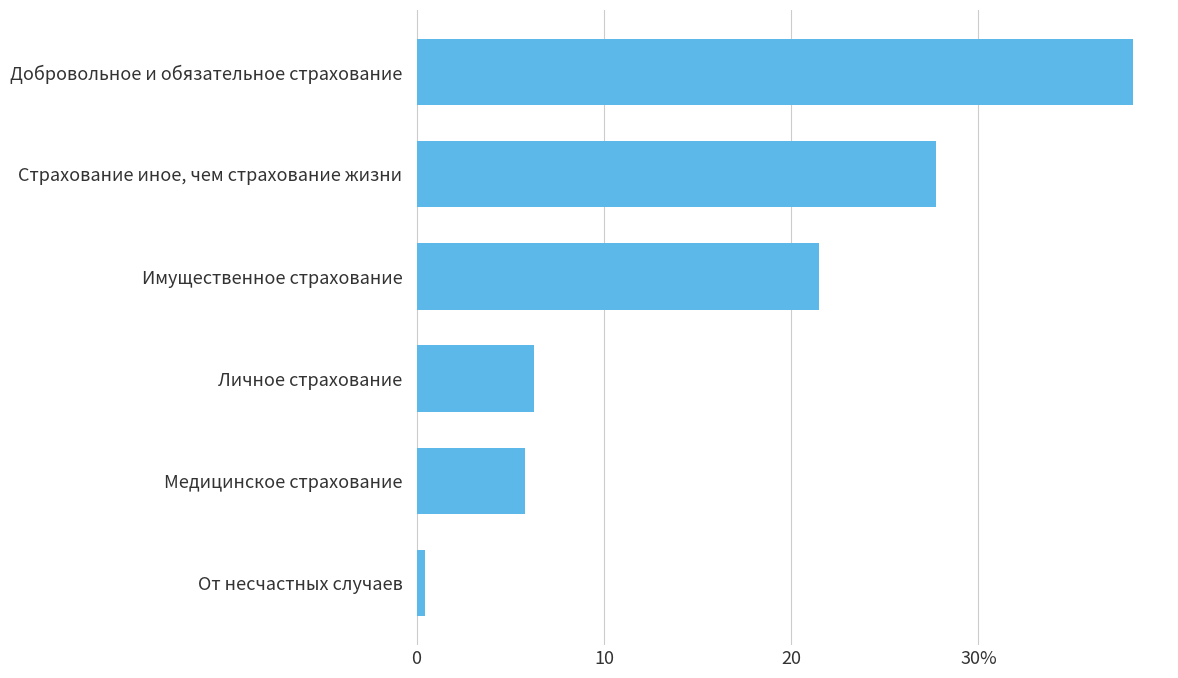

Where is the data nearest to the value 19?

Имущественное страхование